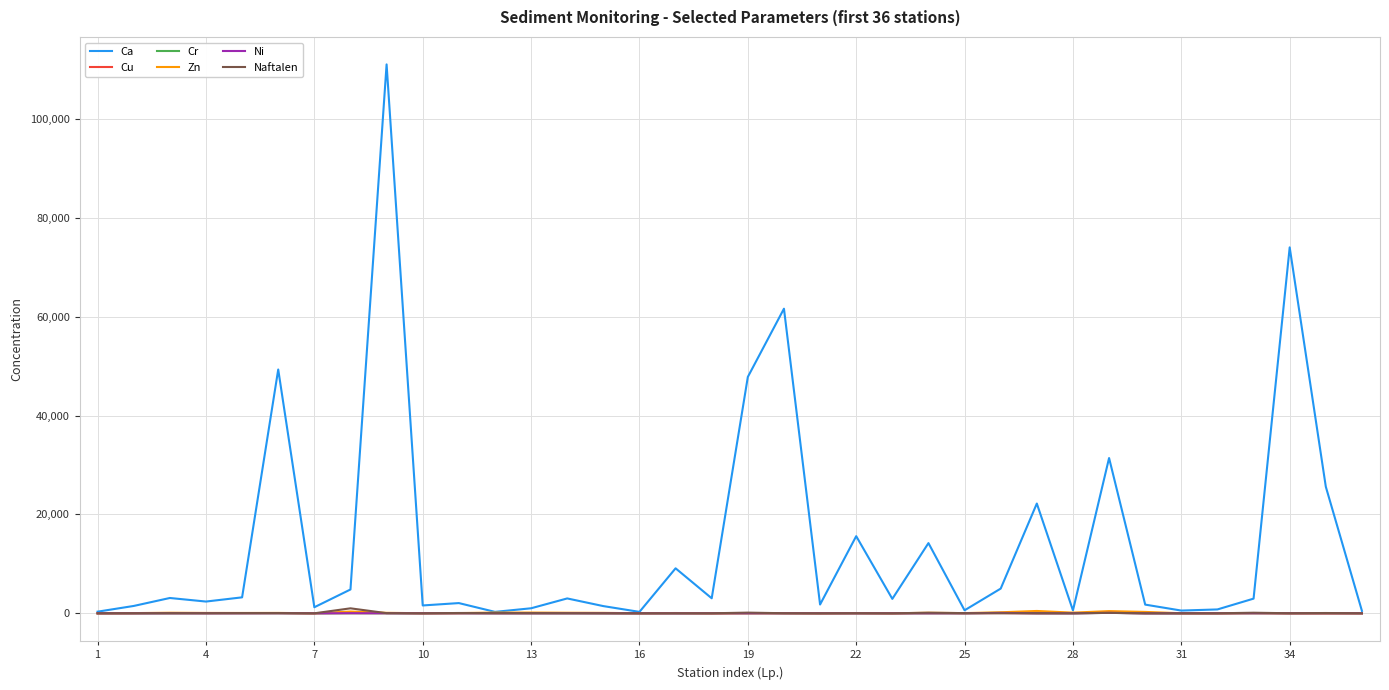

What is the greatest value displayed?

111000.0